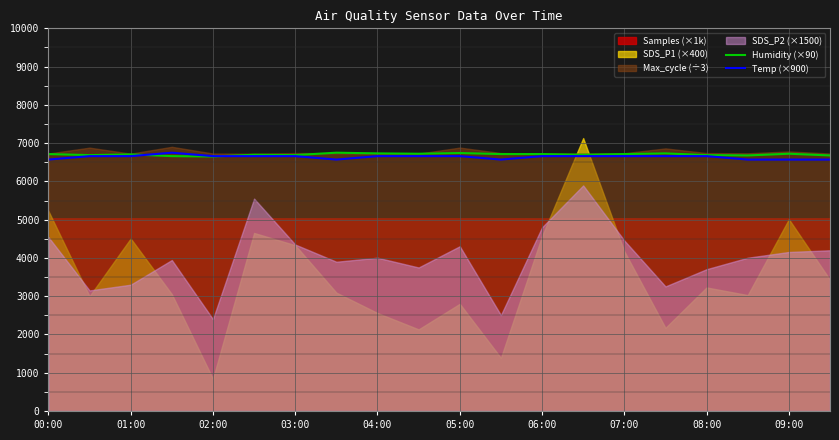

What is the lowest value of the Temp (×900) series?

6570.0